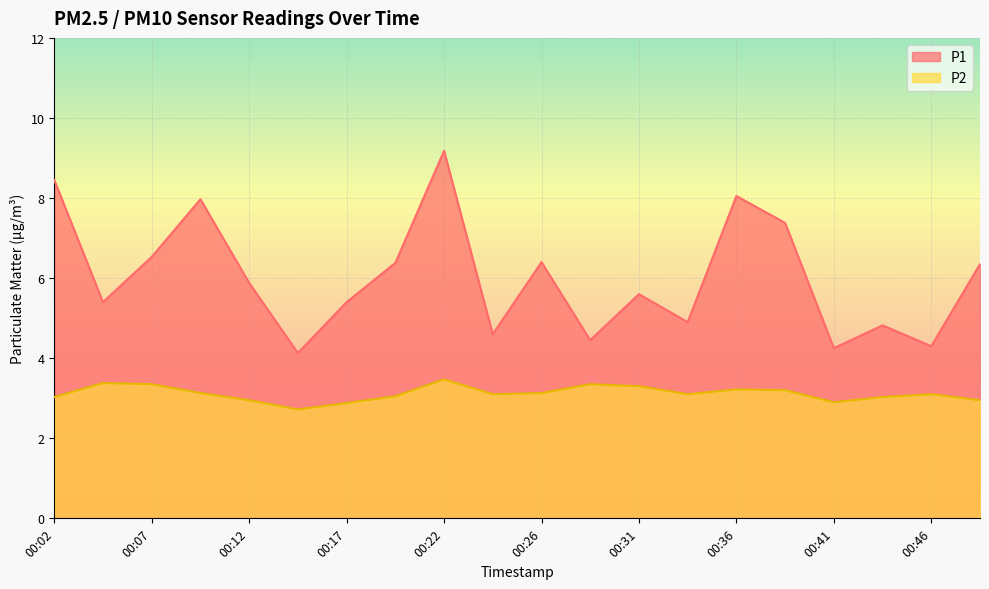

At 00:31, list the series in order from largest to smallest.

P1, P2